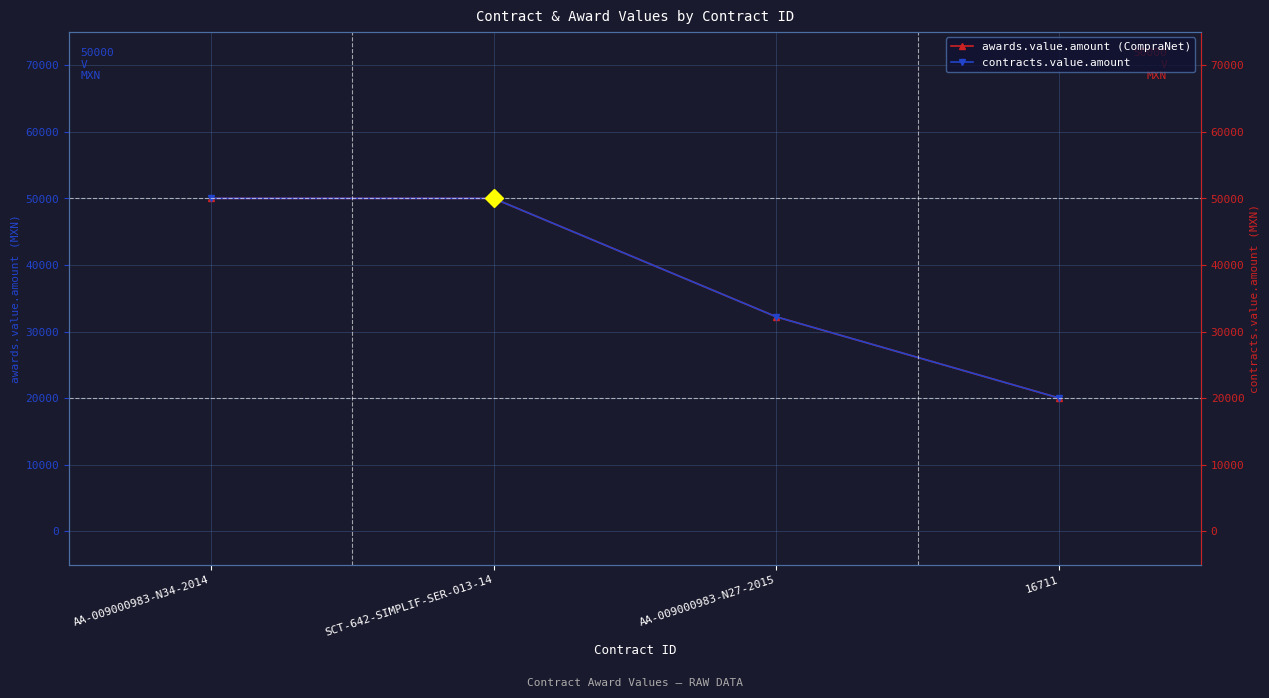

Rank the series at AA-009000983-N27-2015 from lowest to highest value.

awards.value.amount (CompraNet), contracts.value.amount